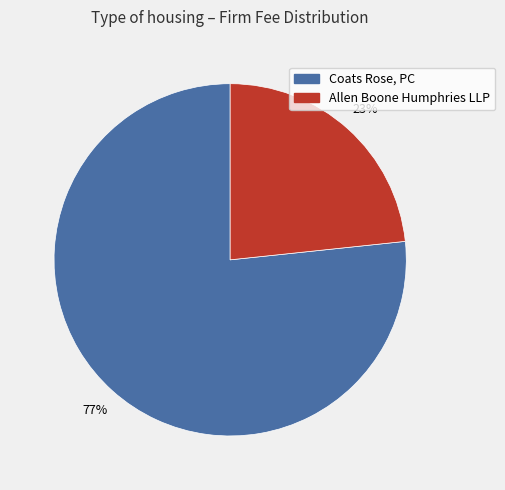

Approximately how many times larger is the value at Allen Boone Humphries LLP compared to Coats Rose, PC?

0.3